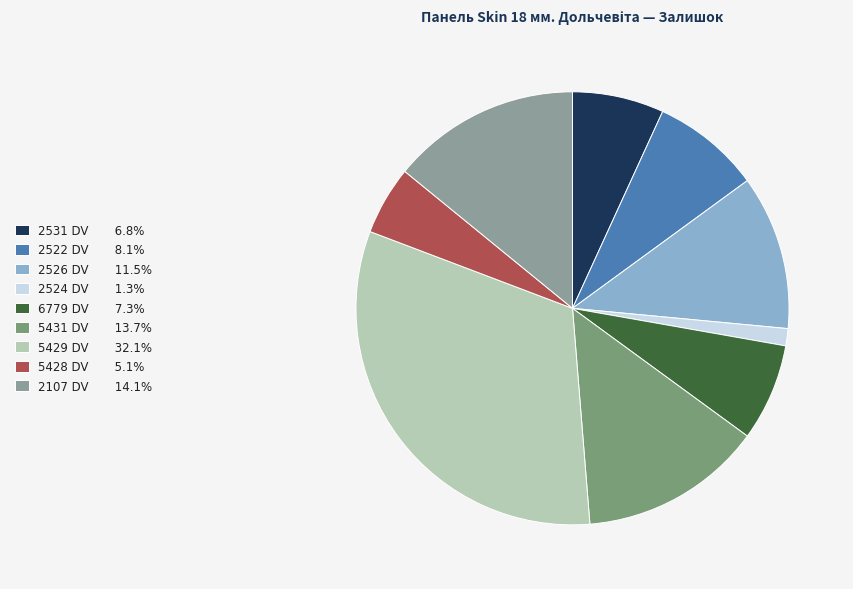

How many segments does this pie chart have?

9